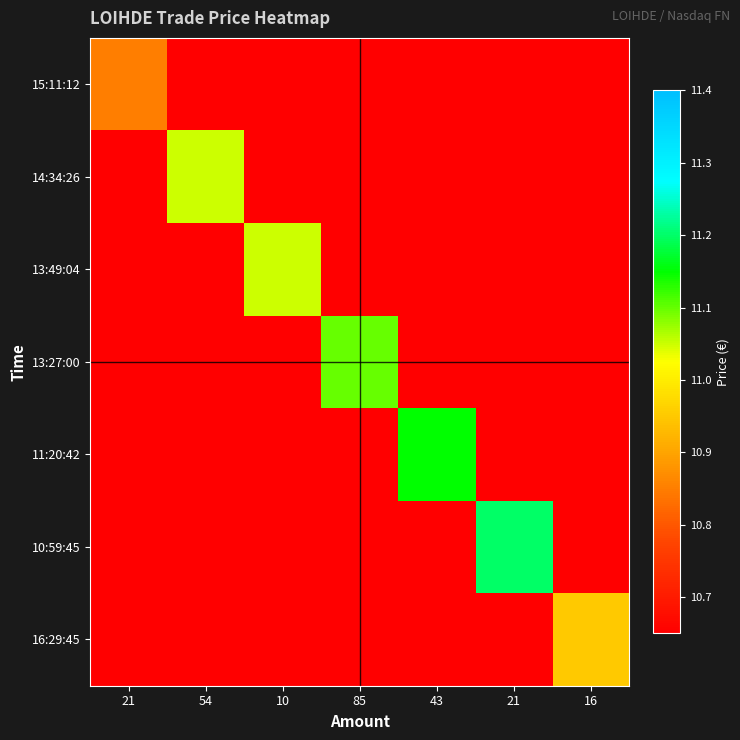

Which series has the largest total across all categories?

10:59:45